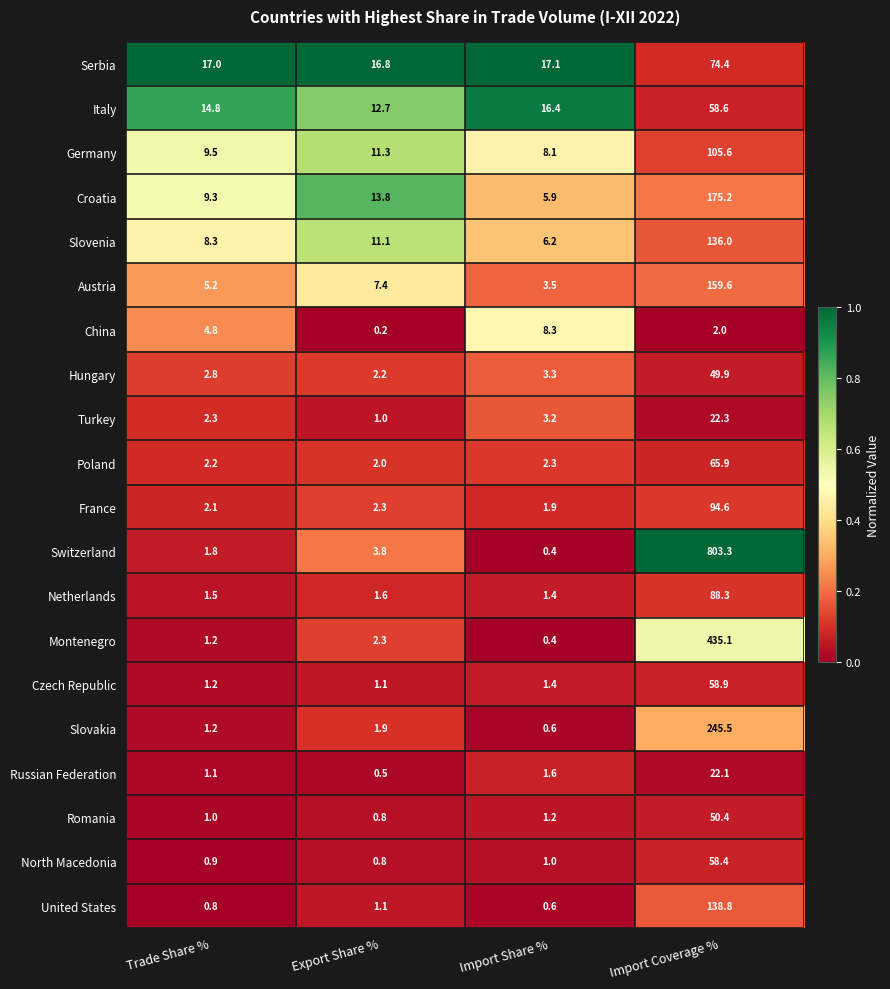

What is the approximate value of Austria at Import Share %?

3.5